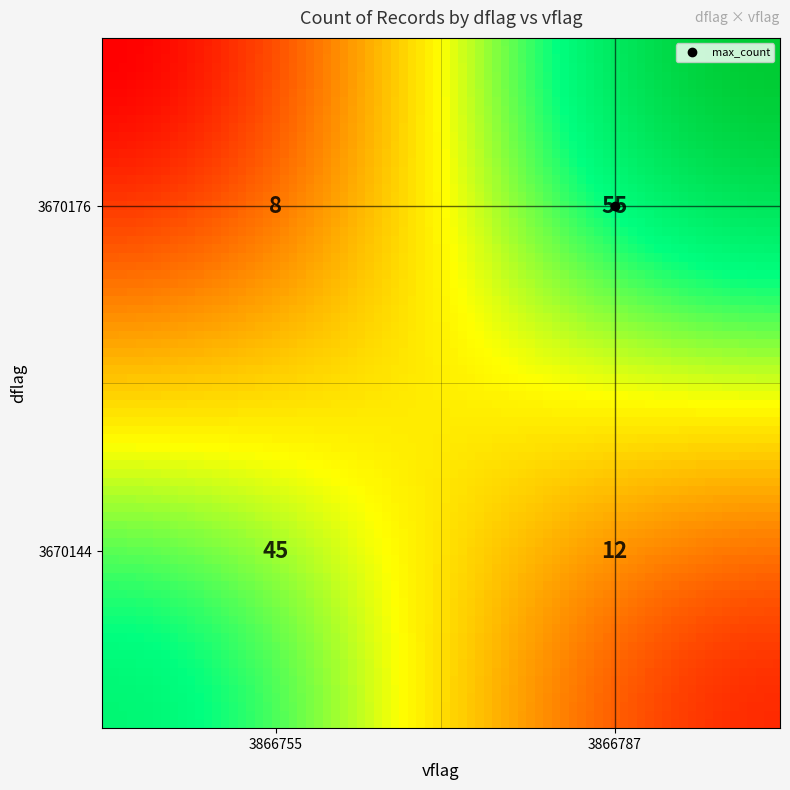

What is the change in value from 3670176_3866755 to 3670176_3866787?

+47